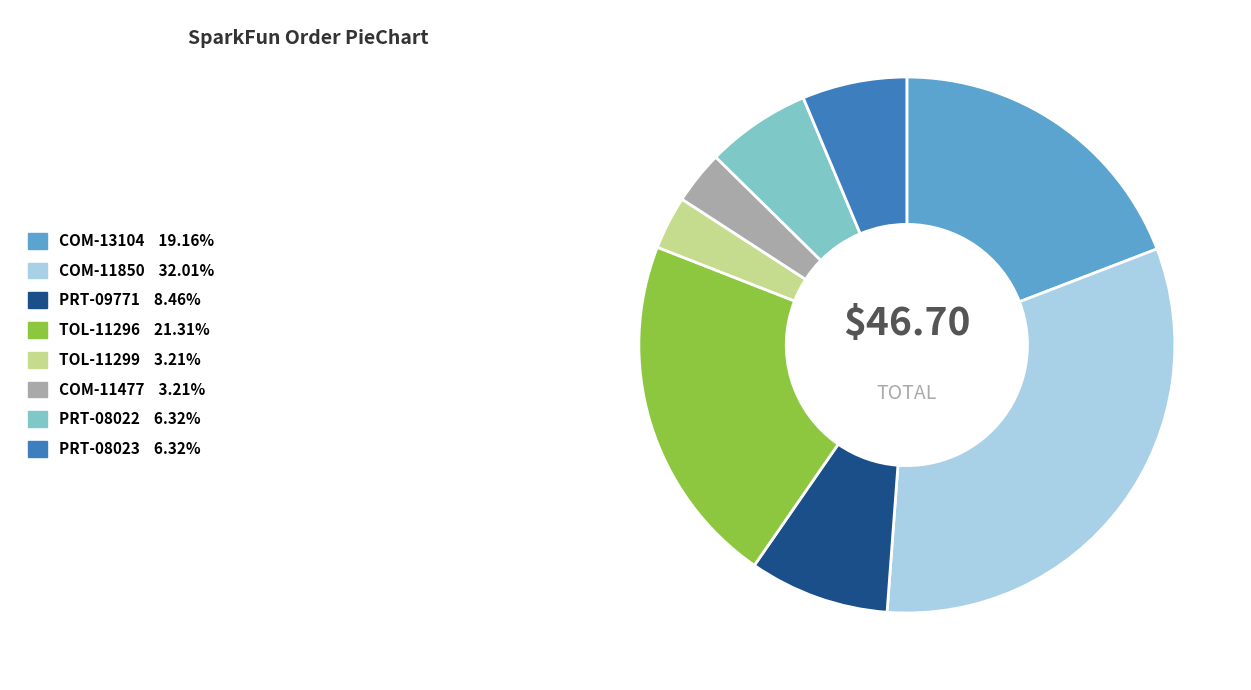

Is it true that TOL-11299 is 3% of the pie?

True